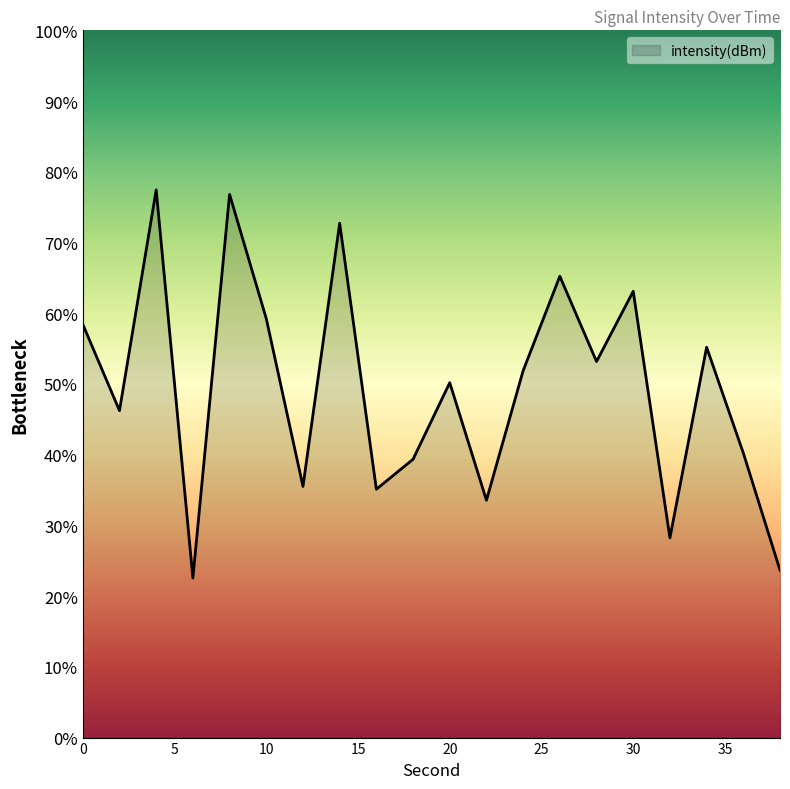

Rank the categories by value from highest to lowest.

4, 8, 14, 26, 30, 10, 0, 34, 28, 24, 20, 2, 36, 18, 12, 16, 22, 32, 38, 6